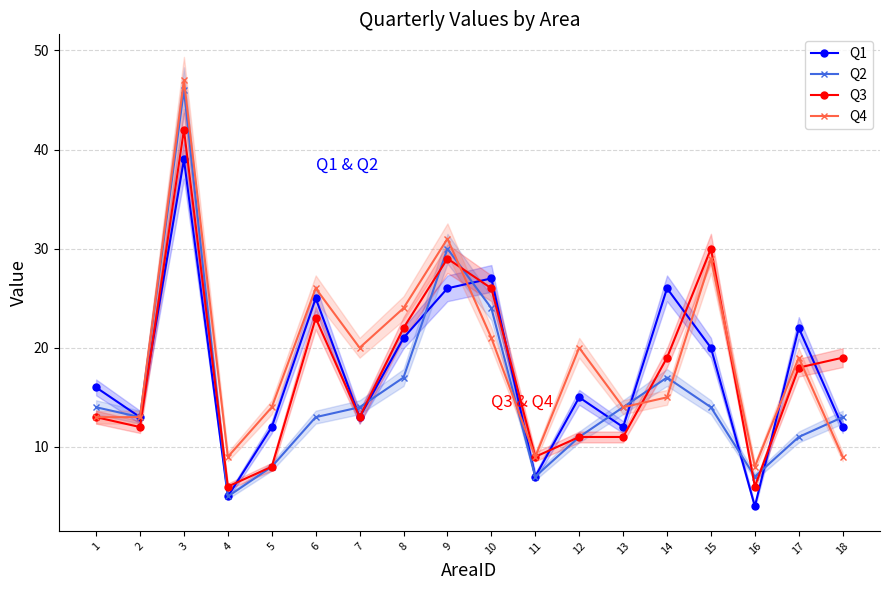

At which label does Q4 first exceed 19?

3